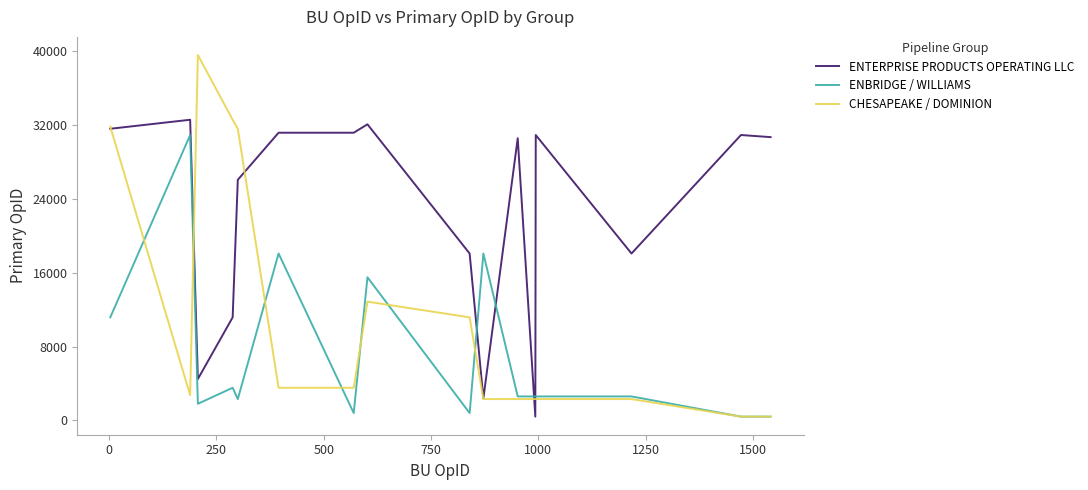

Which series has the largest total across all categories?

ENTERPRISE PRODUCTS OPERATING LLC